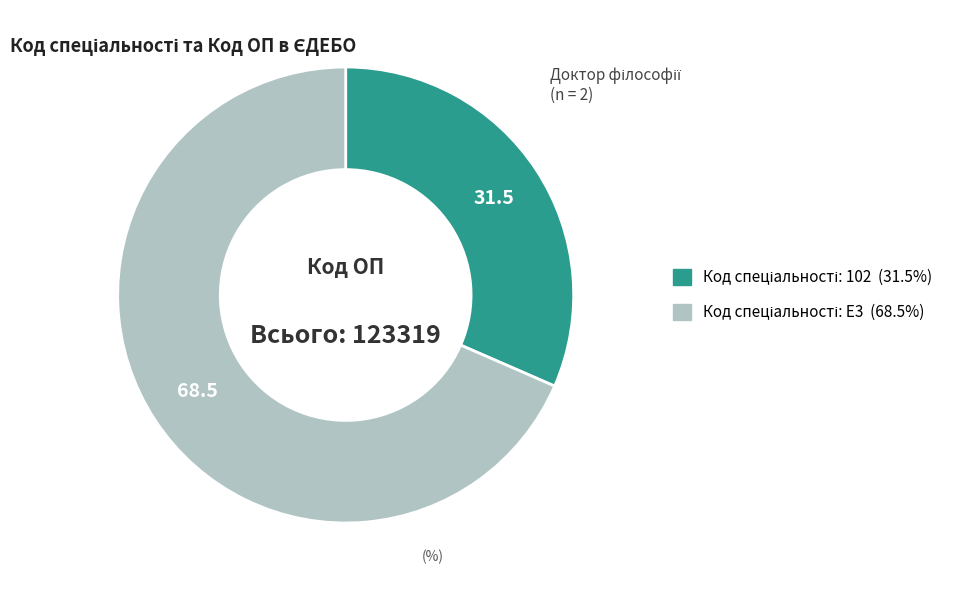

Is there any slice that represents more than half of the pie?

Yes